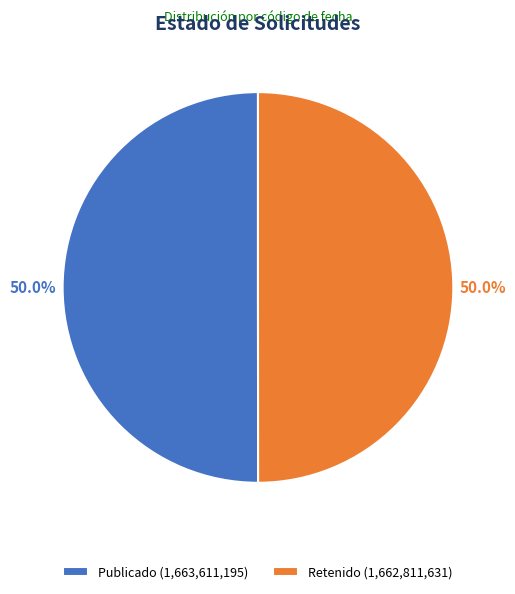

Is the sum of Publicado (1,663,611,195) and Retenido (1,662,811,631) greater than half?

Yes